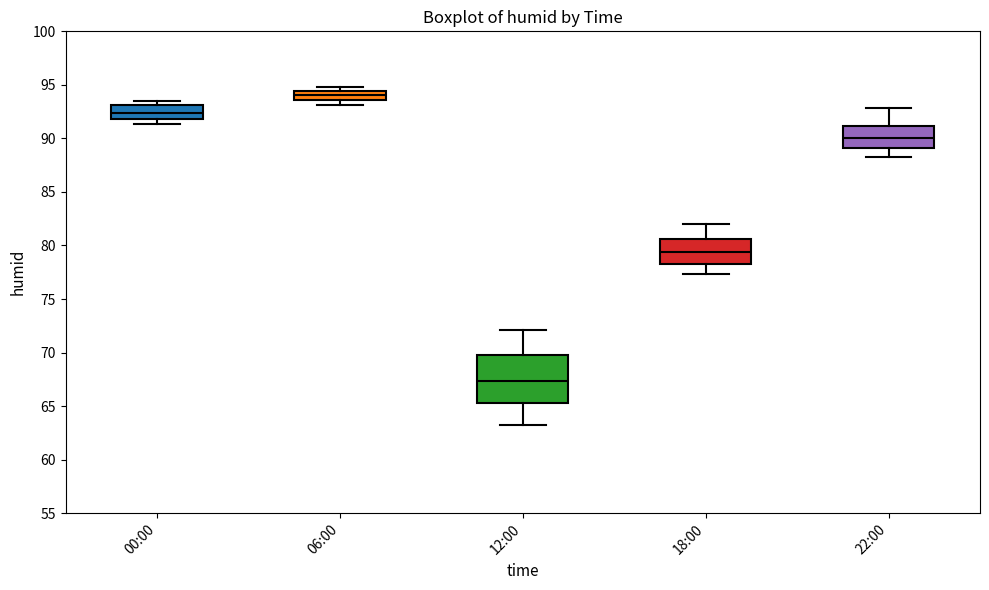

Reading left to right, read every box against the y-axis: the position of its median line, the range the box covers, and the ends of its whiskers. The values are not printed on the chart, so give them approximately, as read against the axis.

00:00: median 92.5, box 92.0 to 93.0, whiskers 91.5 to 93.5
06:00: median 94.0, box 93.5 to 94.5, whiskers 93.0 to 95.0
12:00: median 67.5, box 65.5 to 69.5, whiskers 63.0 to 72.0
18:00: median 79.5, box 78.0 to 80.5, whiskers 77.5 to 82.0
22:00: median 90.0, box 89.0 to 91.0, whiskers 88.5 to 93.0